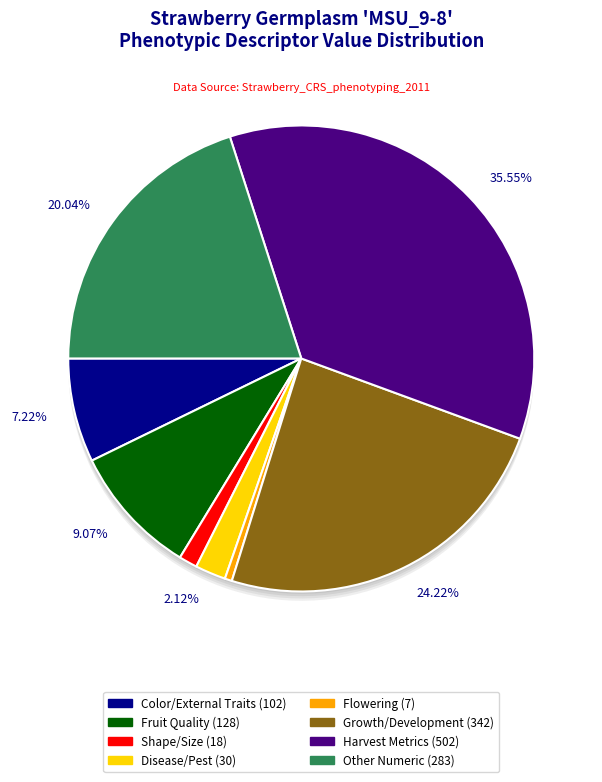

The ANTHERS slice represents 10% of the pie. True or false?

False